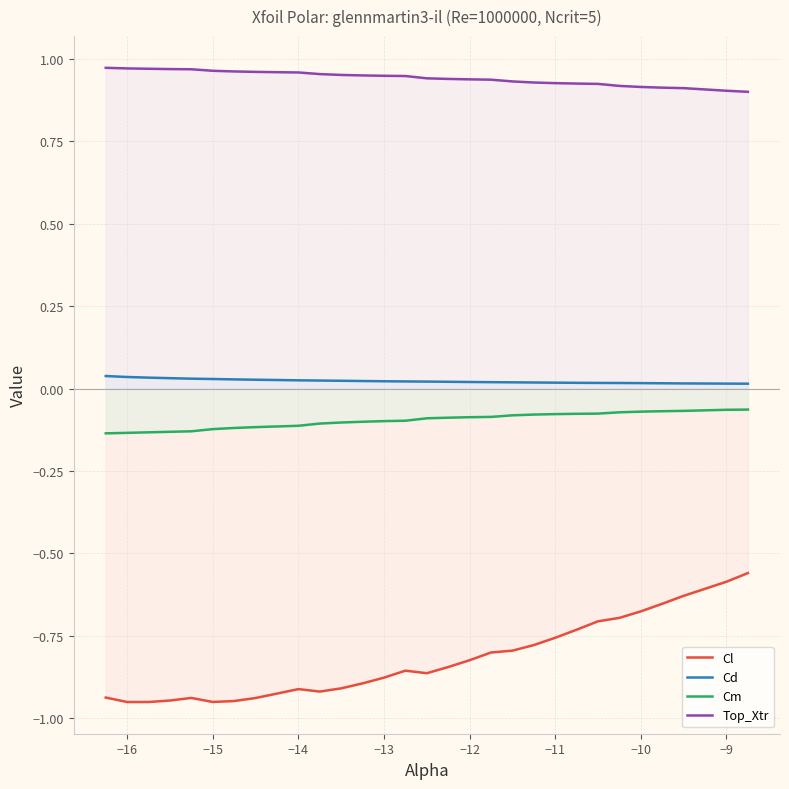

Reading left to right, extract all data points from this chart.

Cl: -0.9	-1.0	-1.0	-0.9	-0.9	-1.0	-0.9	-0.9	-0.9	-0.9	-0.9	-0.9	-0.9	-0.9	-0.9	-0.9	-0.8	-0.8	-0.8	-0.8	-0.8	-0.8	-0.7	-0.7	-0.7	-0.7	-0.7	-0.6	-0.6	-0.6
Cd: 0.0	0.0	0.0	0.0	0.0	0.0	0.0	0.0	0.0	0.0	0.0	0.0	0.0	0.0	0.0	0.0	0.0	0.0	0.0	0.0	0.0	0.0	0.0	0.0	0.0	0.0	0.0	0.0	0.0	0.0
Cm: -0.1	-0.1	-0.1	-0.1	-0.1	-0.1	-0.1	-0.1	-0.1	-0.1	-0.1	-0.1	-0.1	-0.1	-0.1	-0.1	-0.1	-0.1	-0.1	-0.1	-0.1	-0.1	-0.1	-0.1	-0.1	-0.1	-0.1	-0.1	-0.1	-0.1
Top_Xtr: 1.0	1.0	1.0	1.0	1.0	1.0	1.0	1.0	1.0	1.0	1.0	1.0	1.0	0.9	0.9	0.9	0.9	0.9	0.9	0.9	0.9	0.9	0.9	0.9	0.9	0.9	0.9	0.9	0.9	0.9